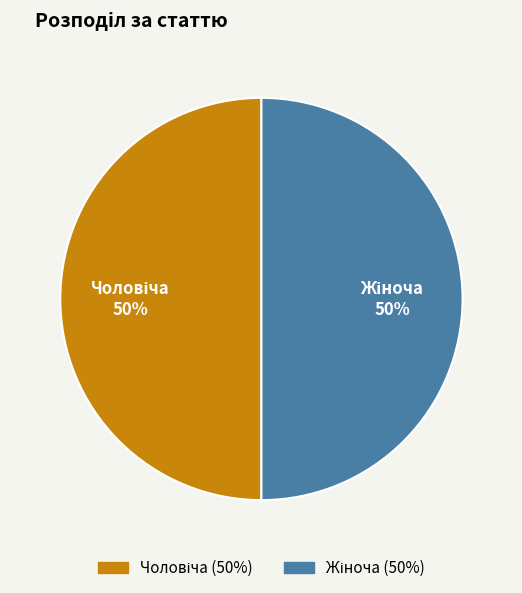

To the nearest percent, what is the average slice percentage?

50%